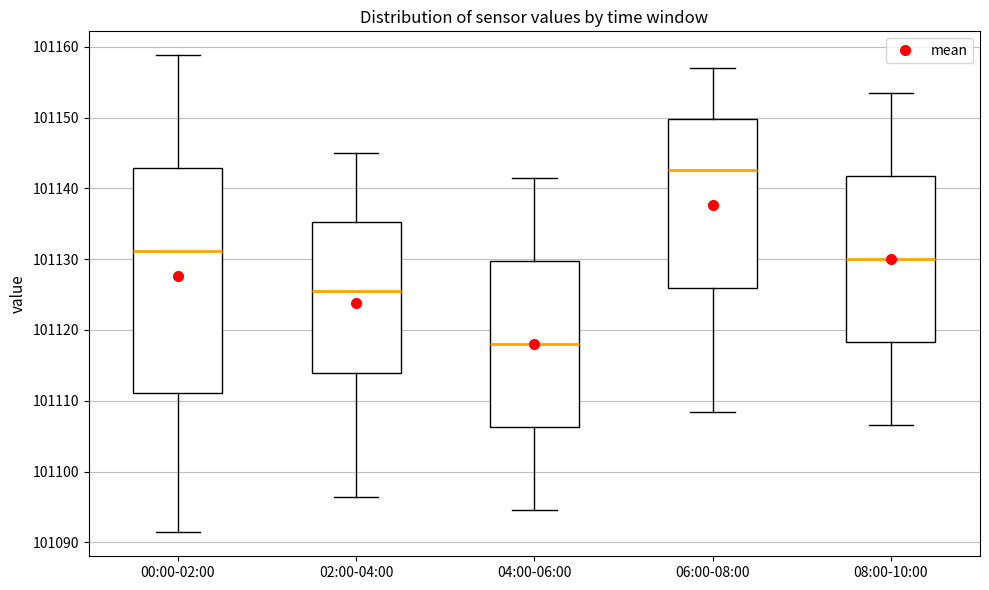

Where does the upper whisker of the box for 00:00-02:00 end on the y-axis? The values are not printed on the chart, so give them approximately, as read against the axis.

101159